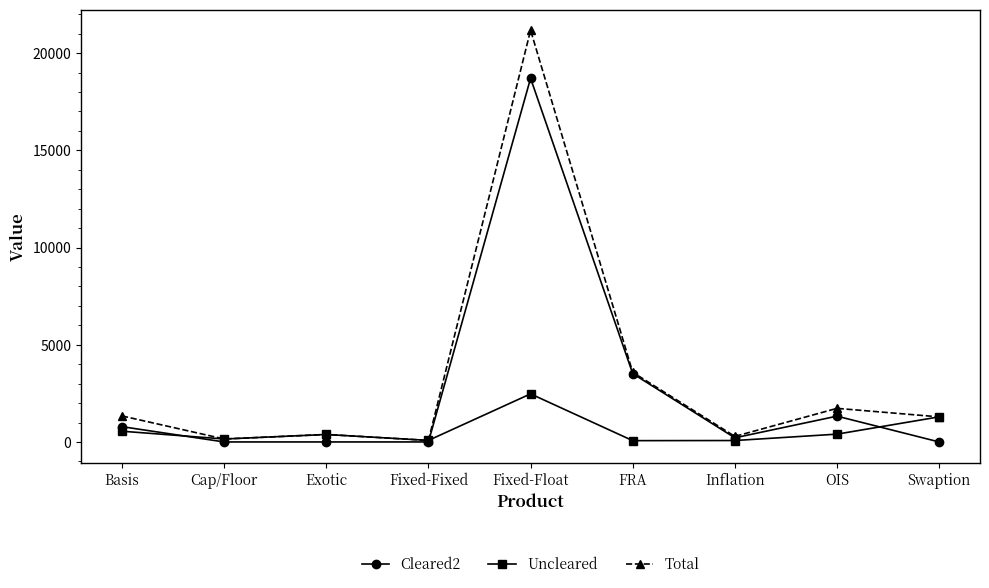

What value does the Uncleared series have at Inflation?

73